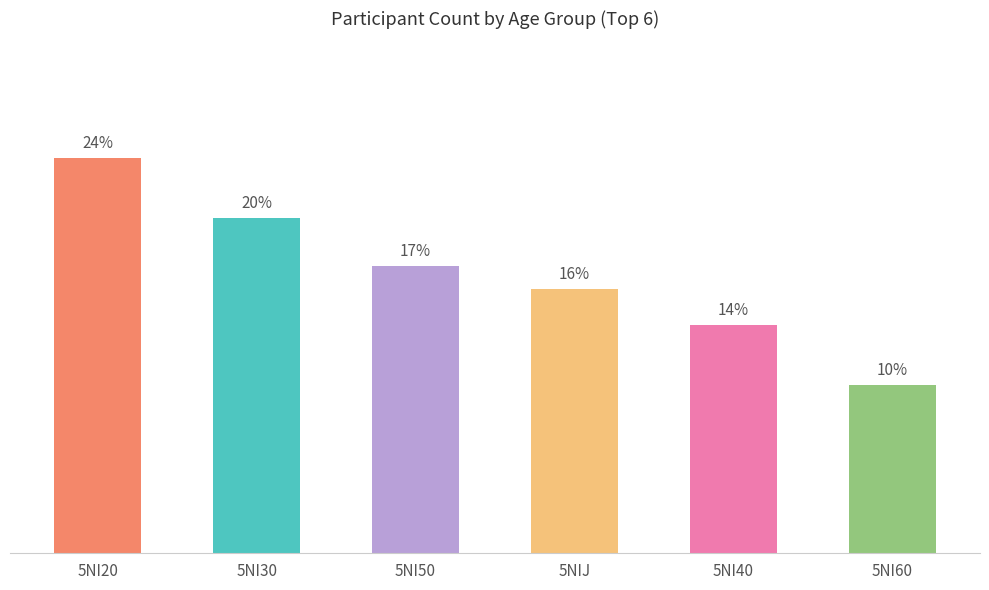

Does the chart contain any negative values?

No